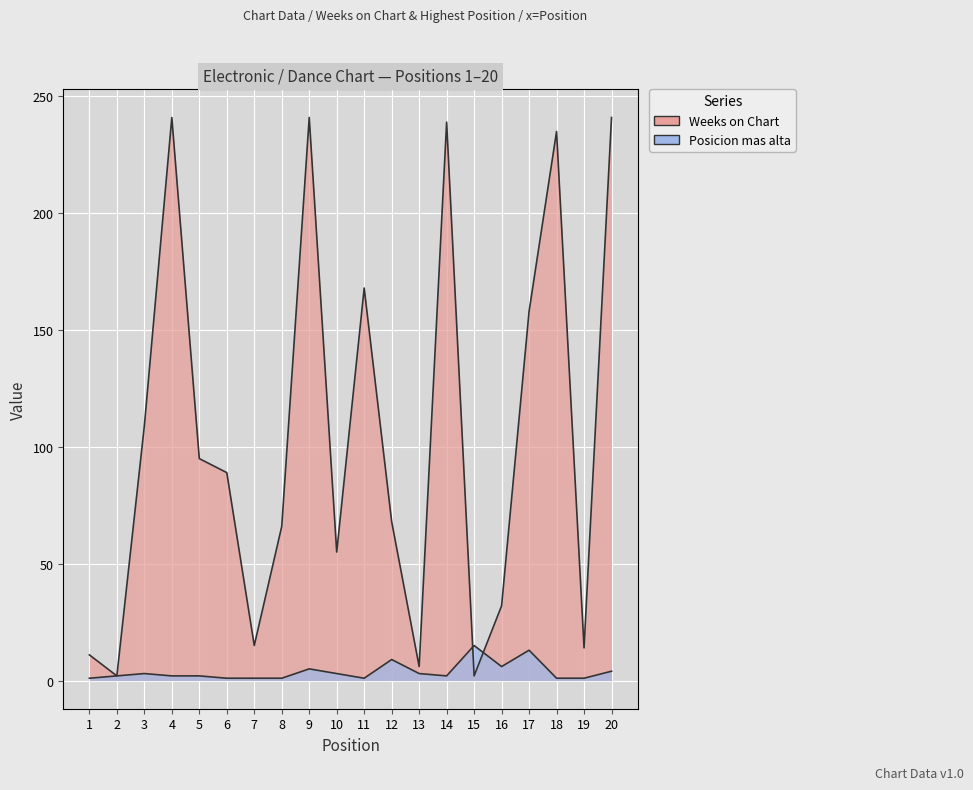

Between 10 and 11, which series saw the biggest shift?

Weeks on Chart